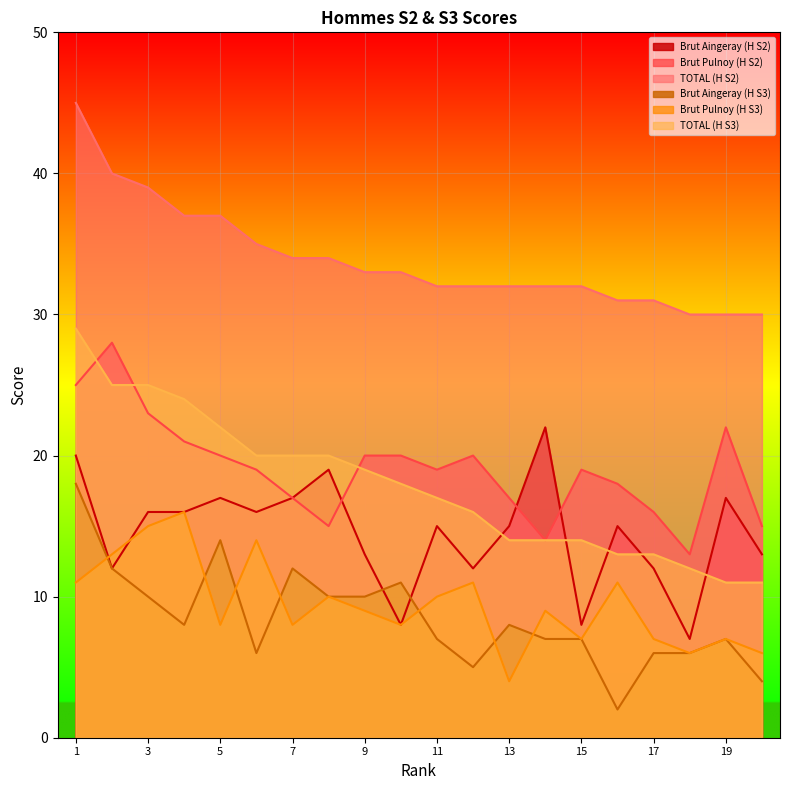

Between 9 and 16, which is larger?

16